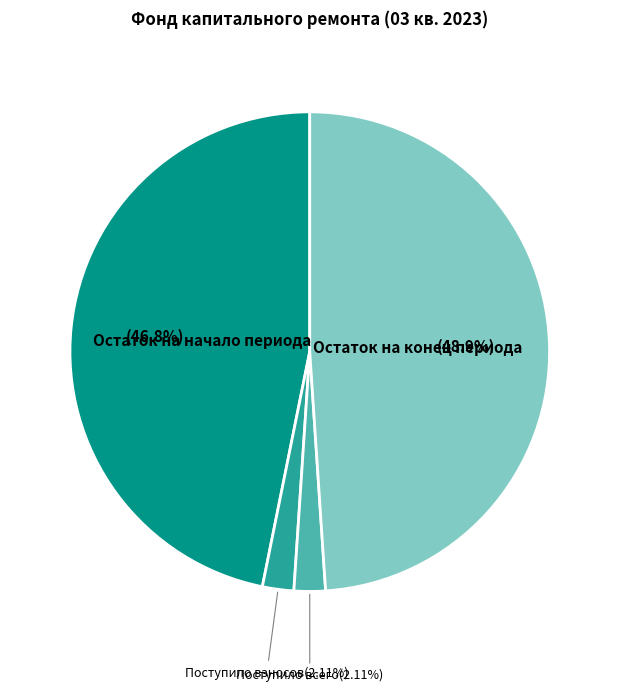

Does any single category account for the majority?

No